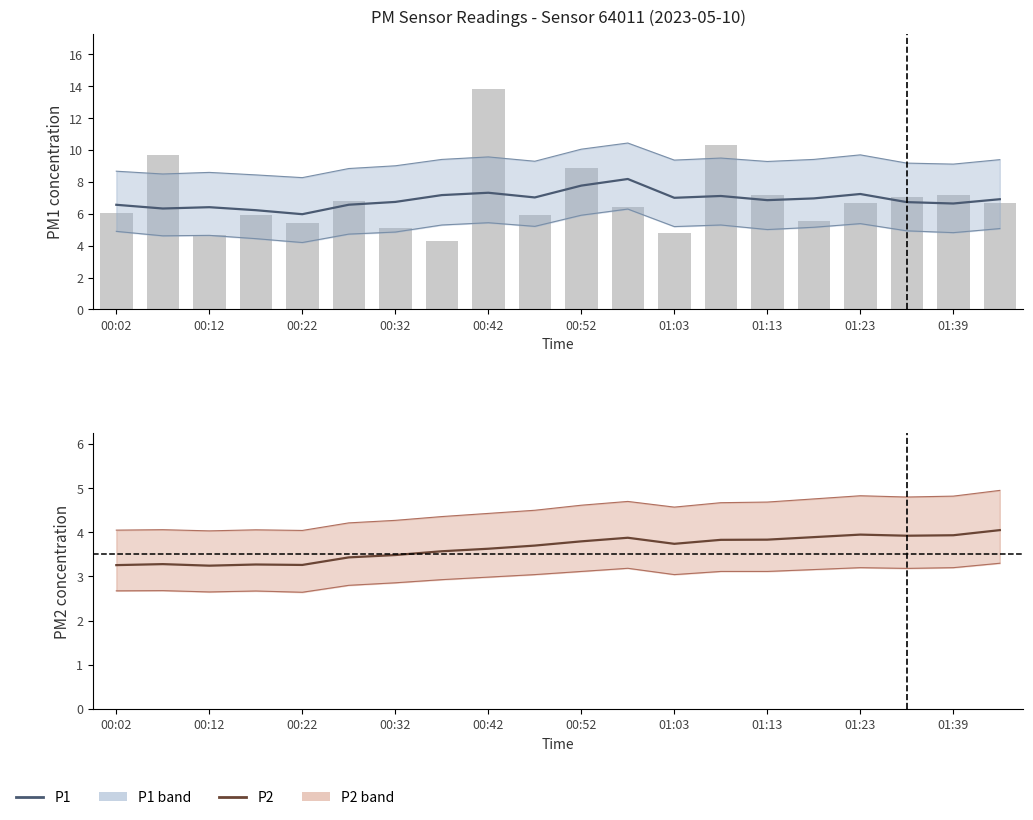

Rank the series at 01:39 from highest to lowest value.

P1 raw, P1, P2